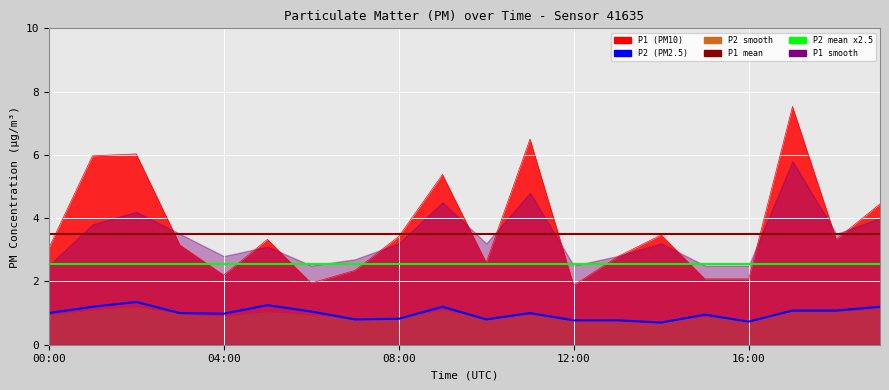

What is the approximate value of P1 at 19:00?

4.5